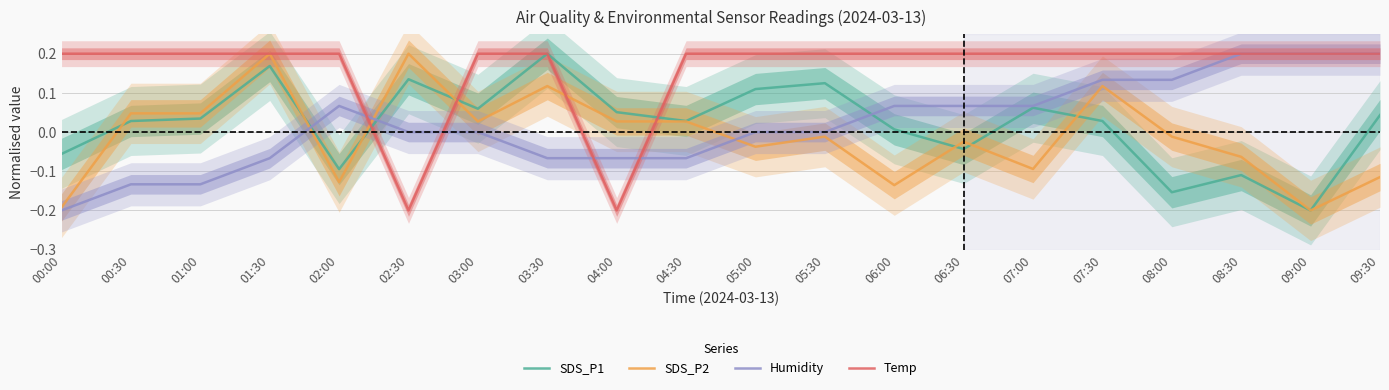

Is this an area chart (filled region under the line)?

No